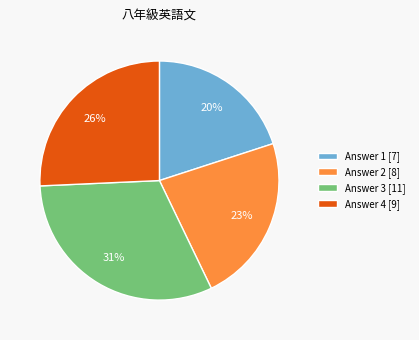

Which slice is the smallest?

Answer 1 [7]